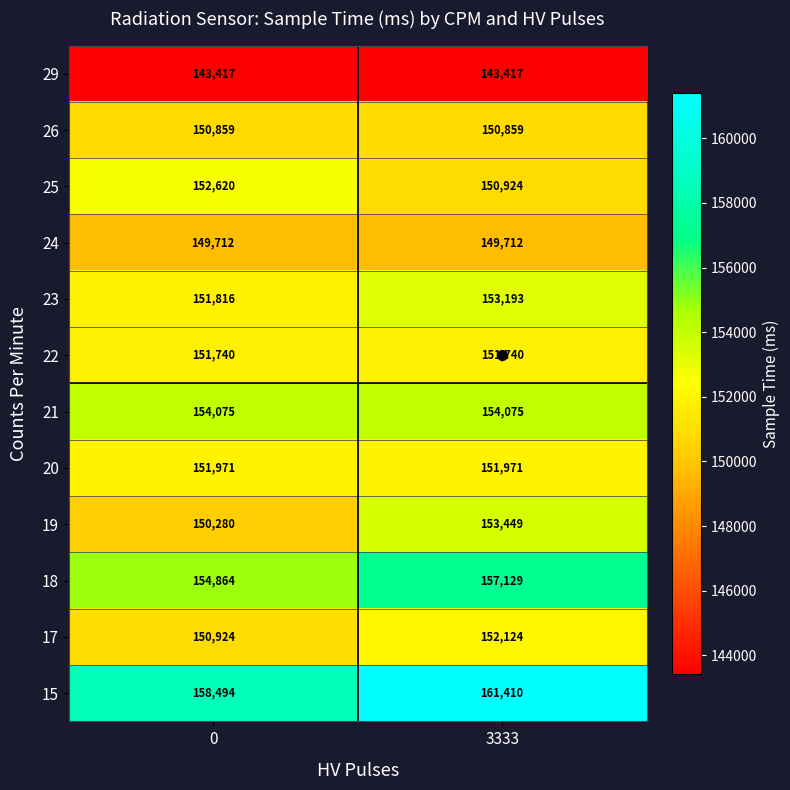

Count the number of data series in this chart.

12